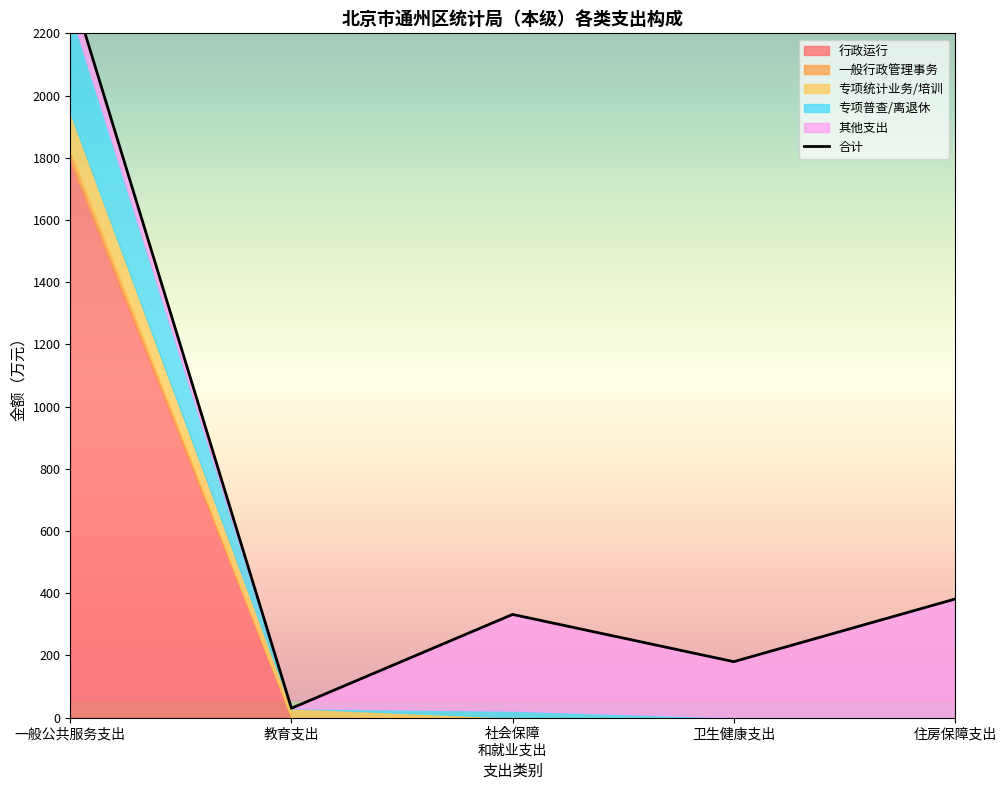

Rank the categories by value from highest to lowest.

一般公共服务支出, 住房保障支出, 社会保障
和就业支出, 卫生健康支出, 教育支出